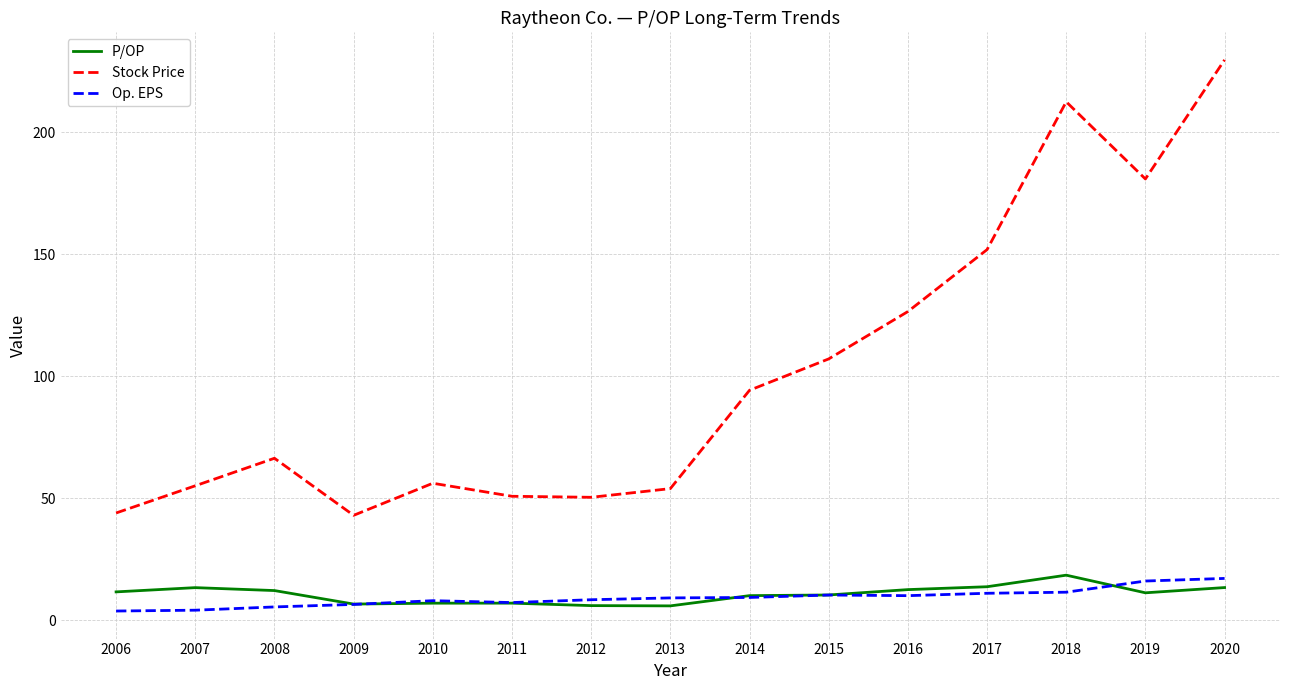

Which series changed the most between 2008 and 2018?

Stock Price